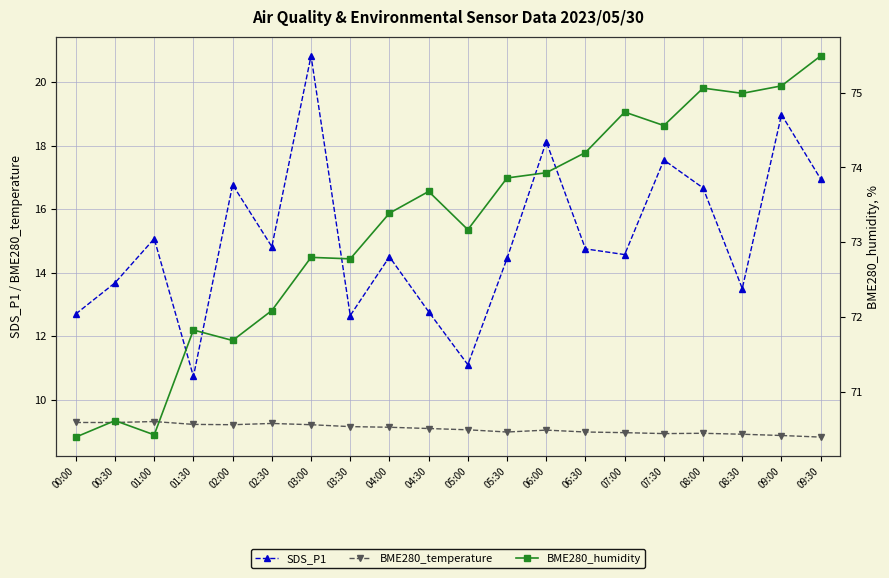

At 01:00, list the series in order from smallest to largest.

BME280_temperature, SDS_P1, BME280_humidity